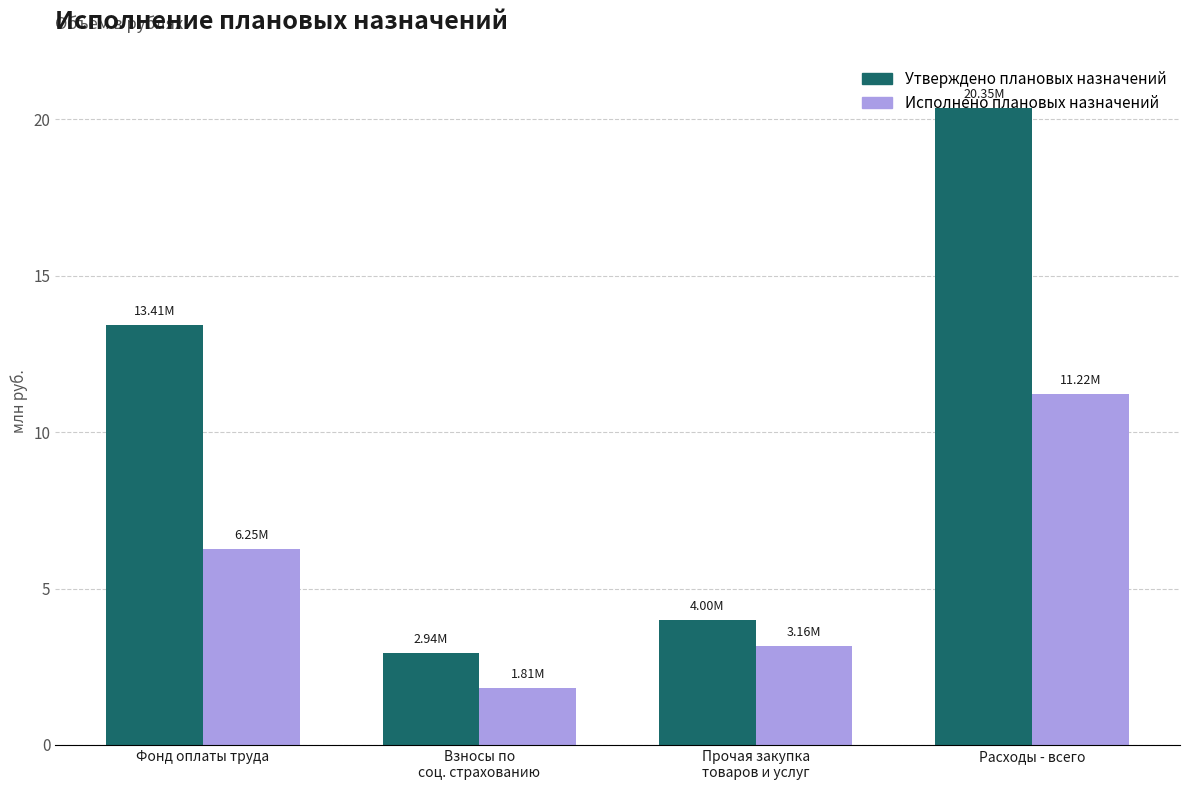

Which label corresponds to the largest value in the chart?

Расходы - всего